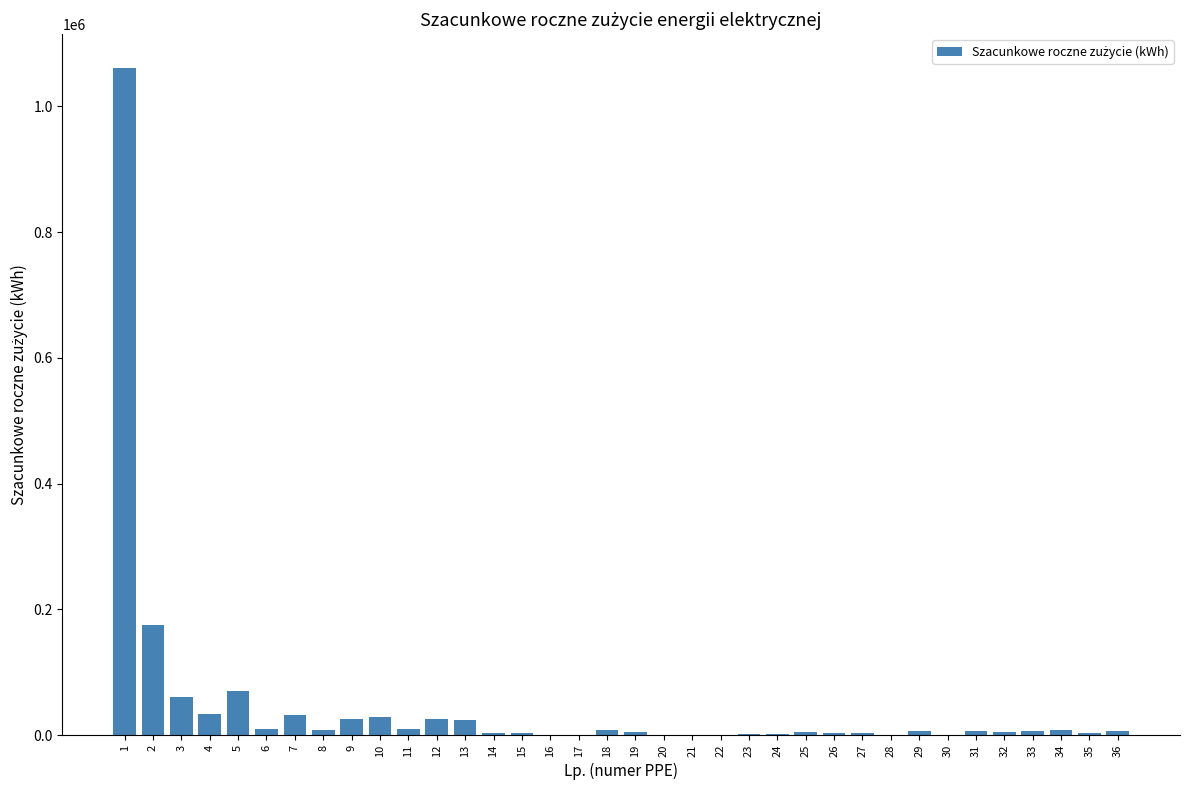

What is the sum of all values?

1641400